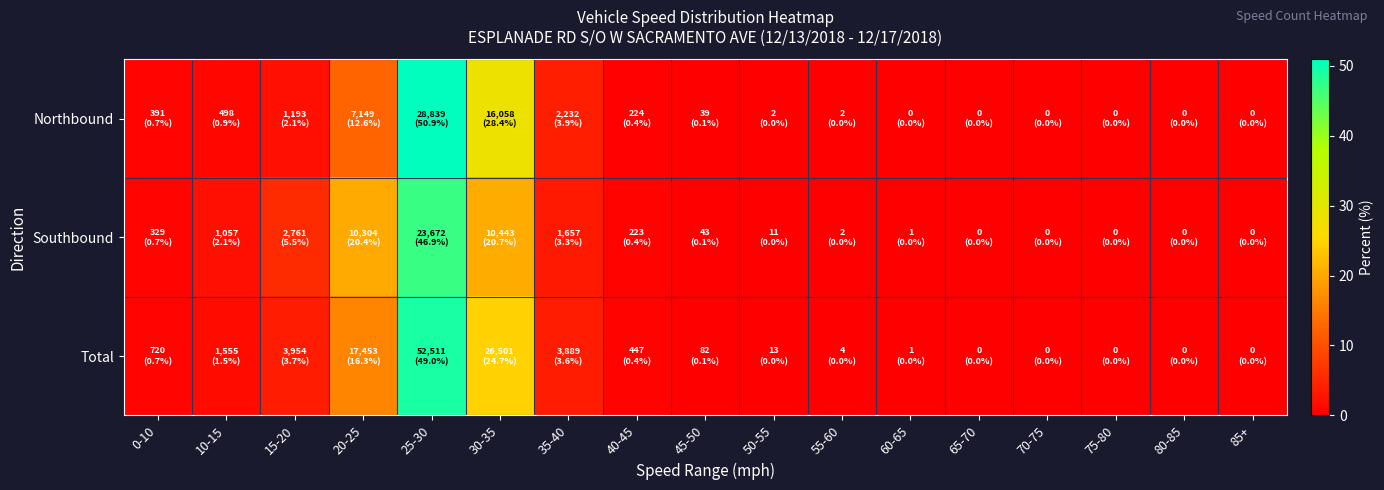

Between 15-20 and 50-55, which is larger?

15-20